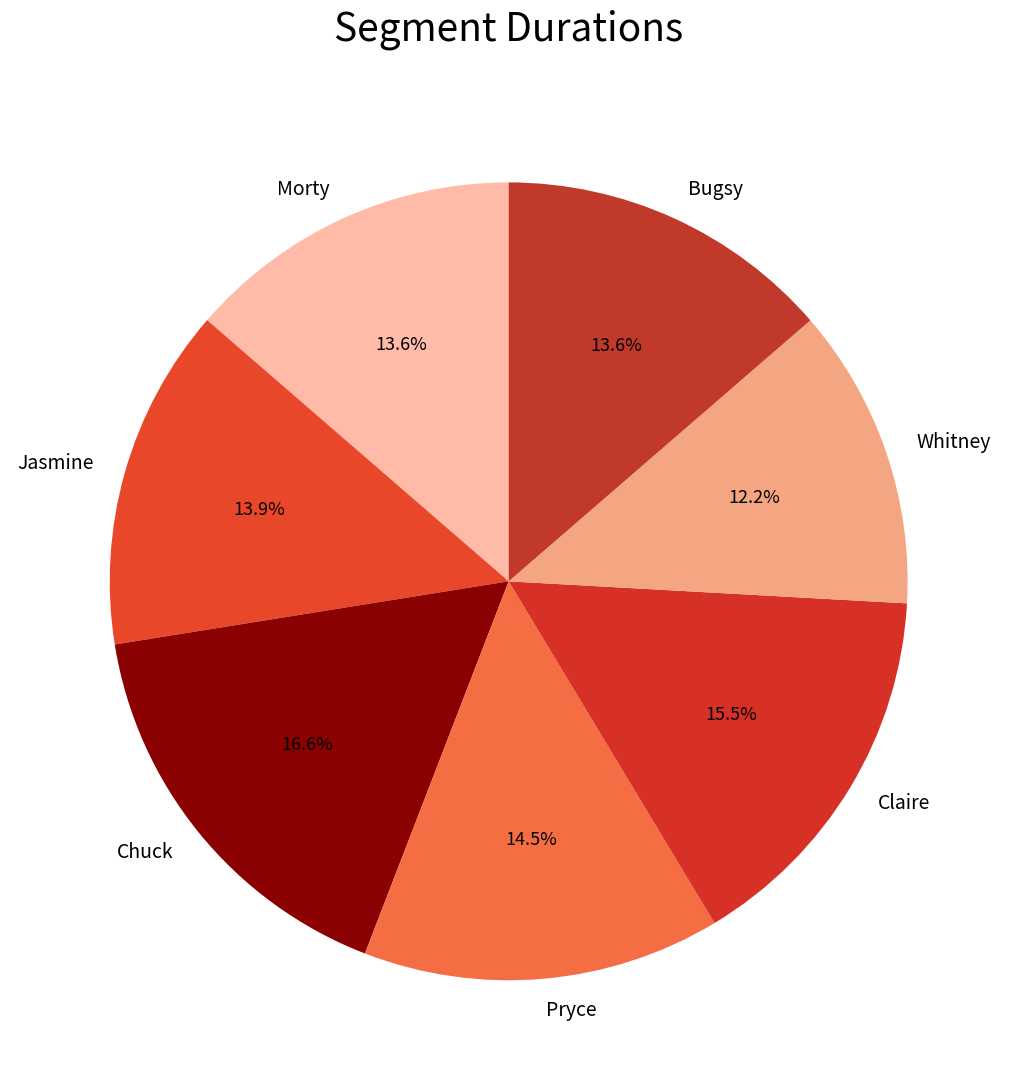

Which slice is the smallest?

Whitney